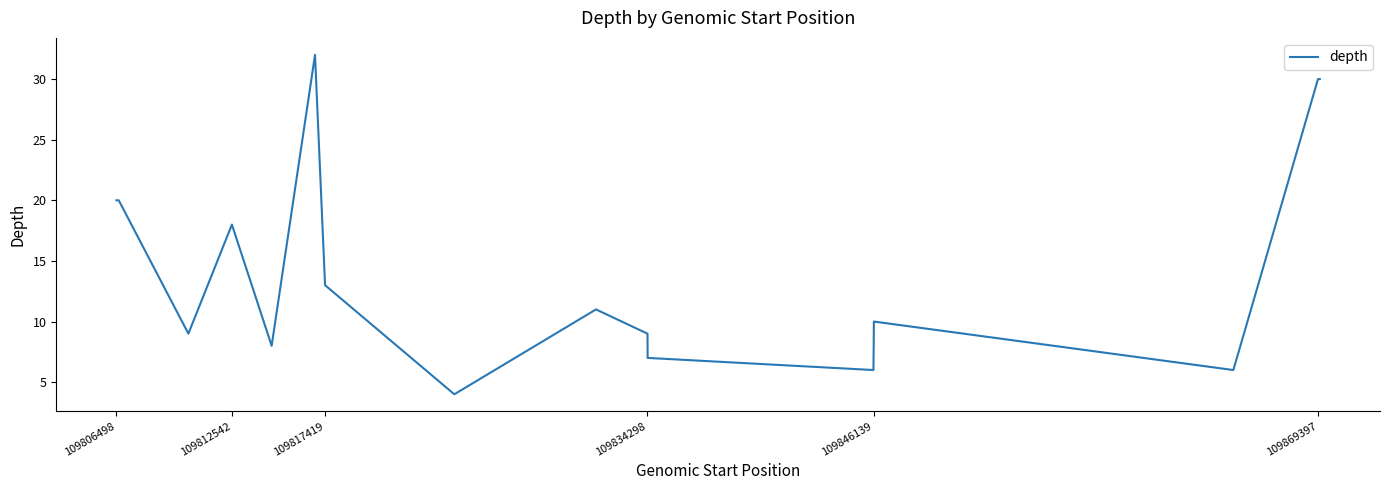

What is the greatest value displayed?

32